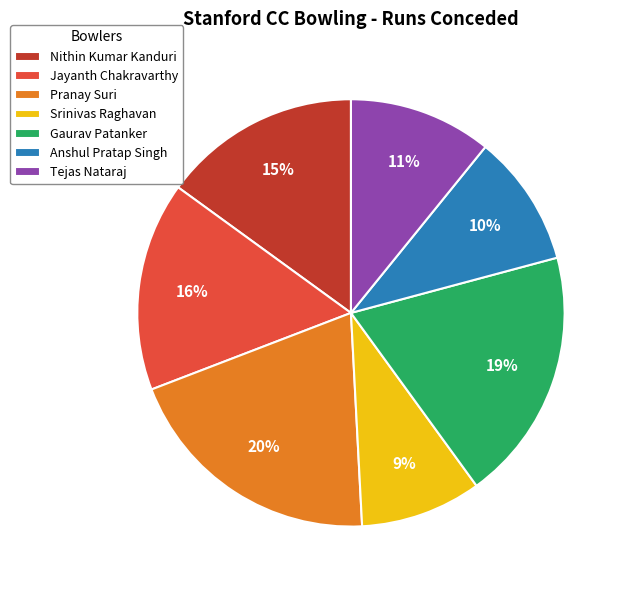

How many segments does this pie chart have?

7